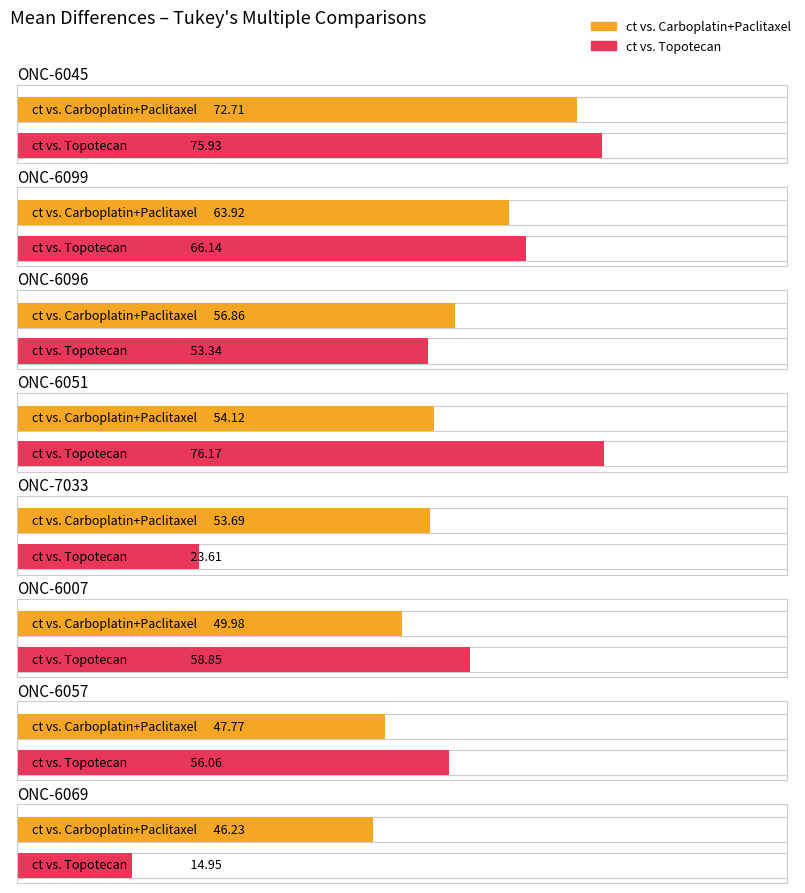

How many series are shown in this chart?

2